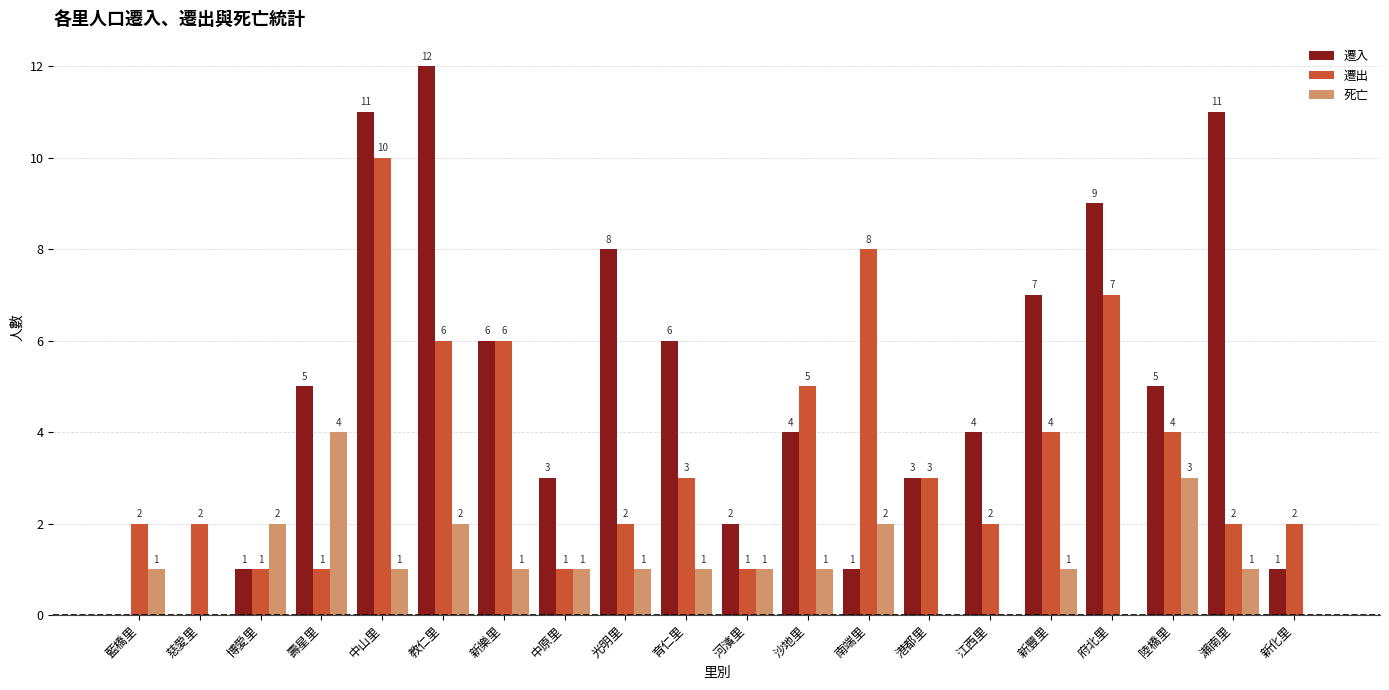

Are the bars horizontal?

No